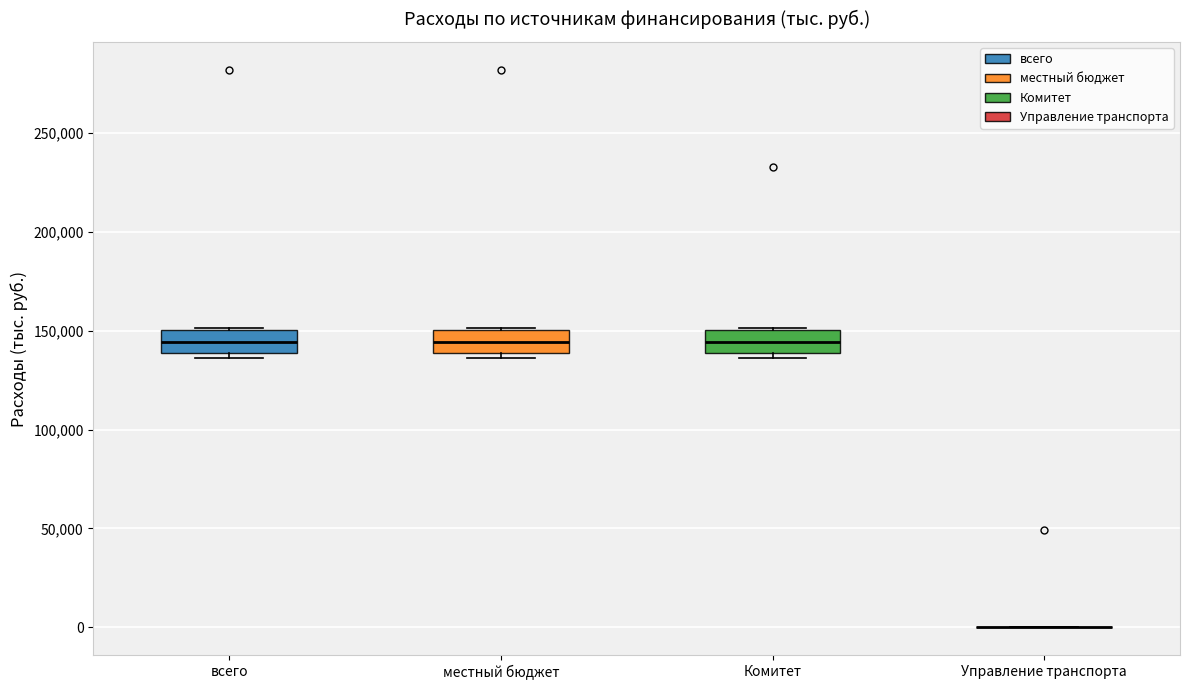

Where is the lower edge of the box for всего on the y-axis? The values are not printed on the chart, so give them approximately, as read against the axis.

140000